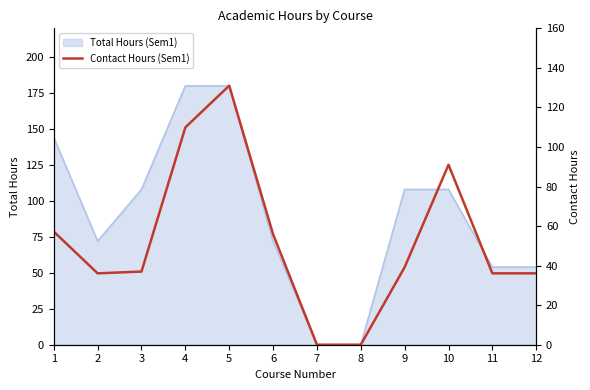

Where is the data nearest to the value 65?

1